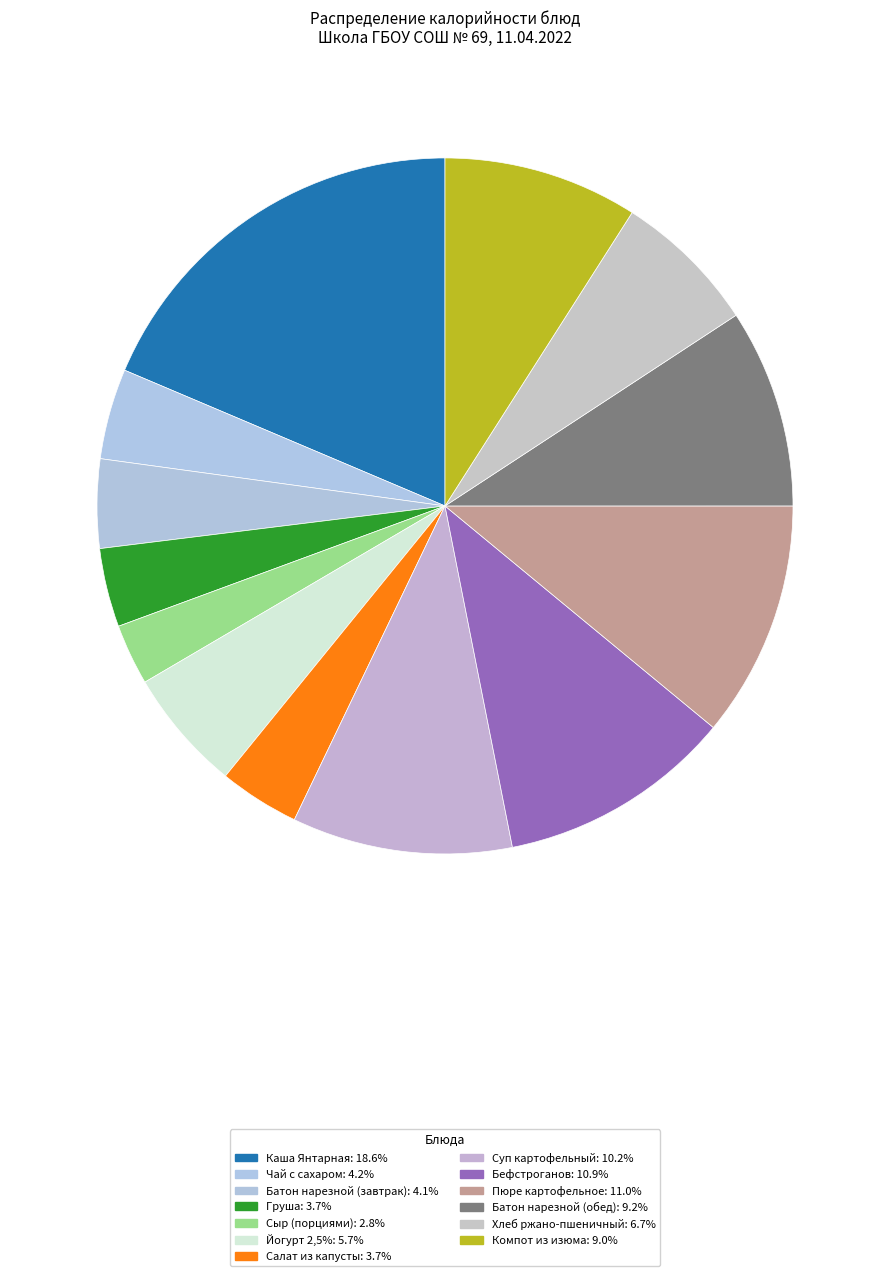

Is there a majority slice in this chart?

No